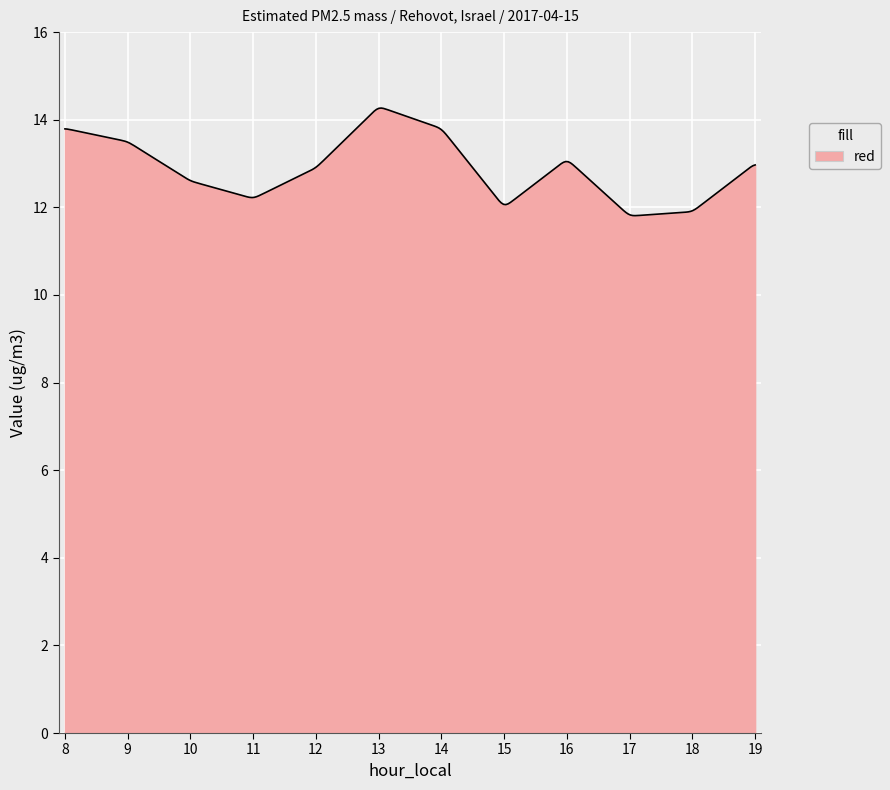

What is the difference between the maximum and minimum values?

2.5